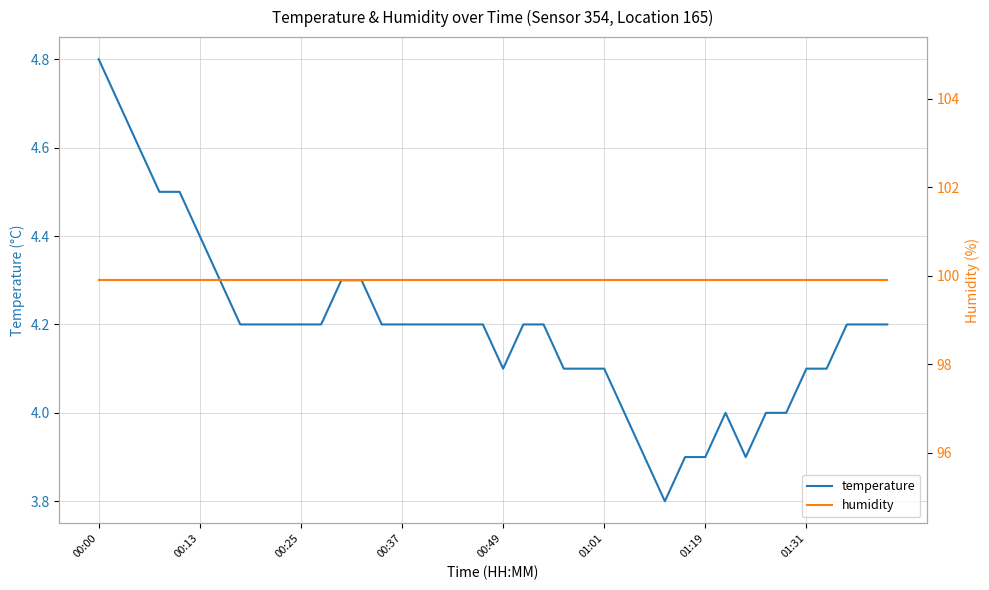

True or false: temperature and humidity cross at least once.

False